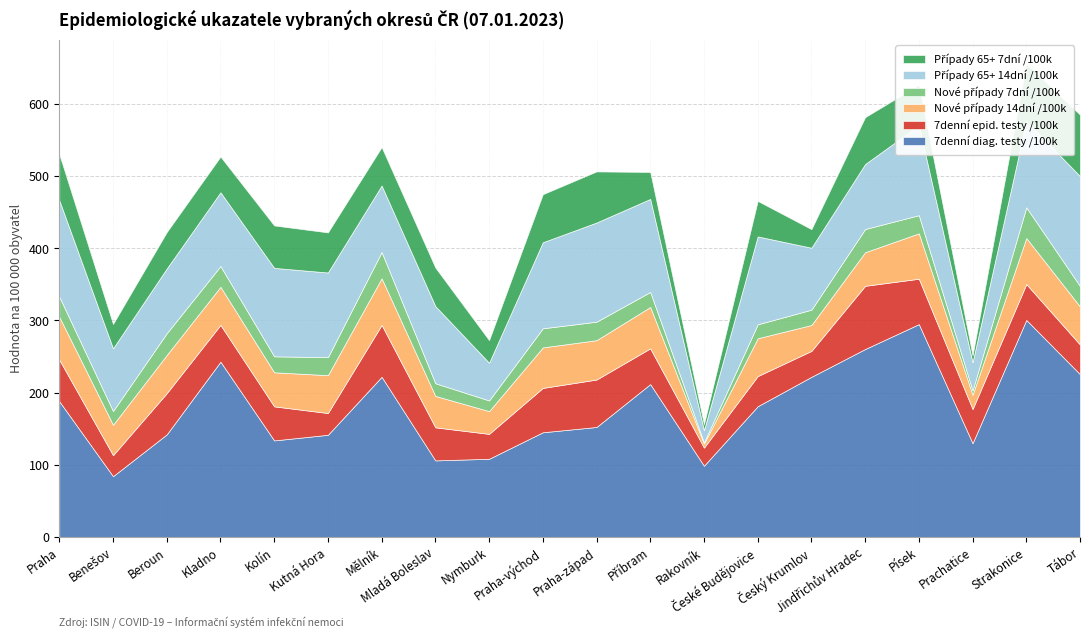

What is the lowest value of the 7denní epid. testy /100k series?

25.1